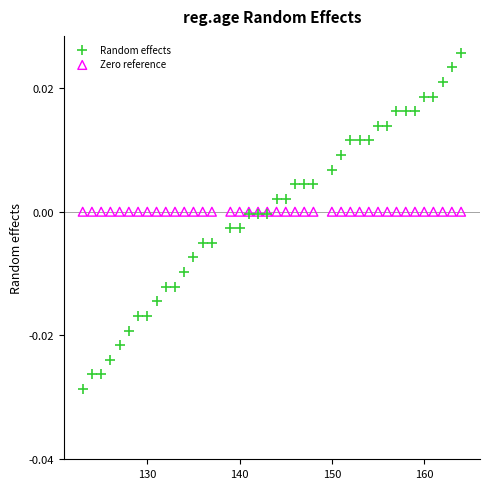

Which series reaches the minimum Y coordinate?

Random effects